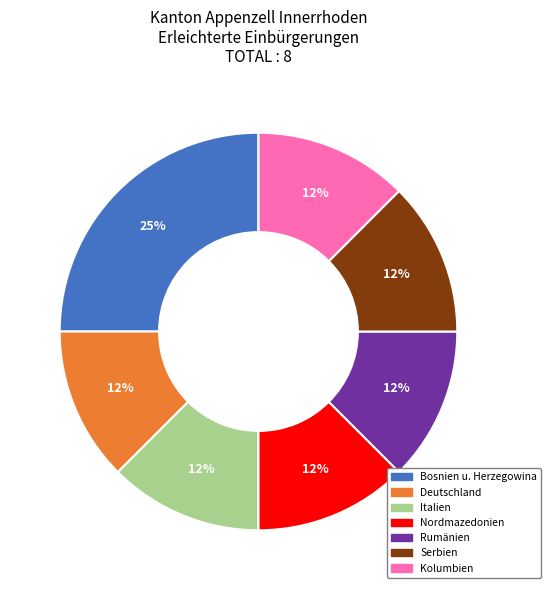

How many slices are in this pie chart?

7